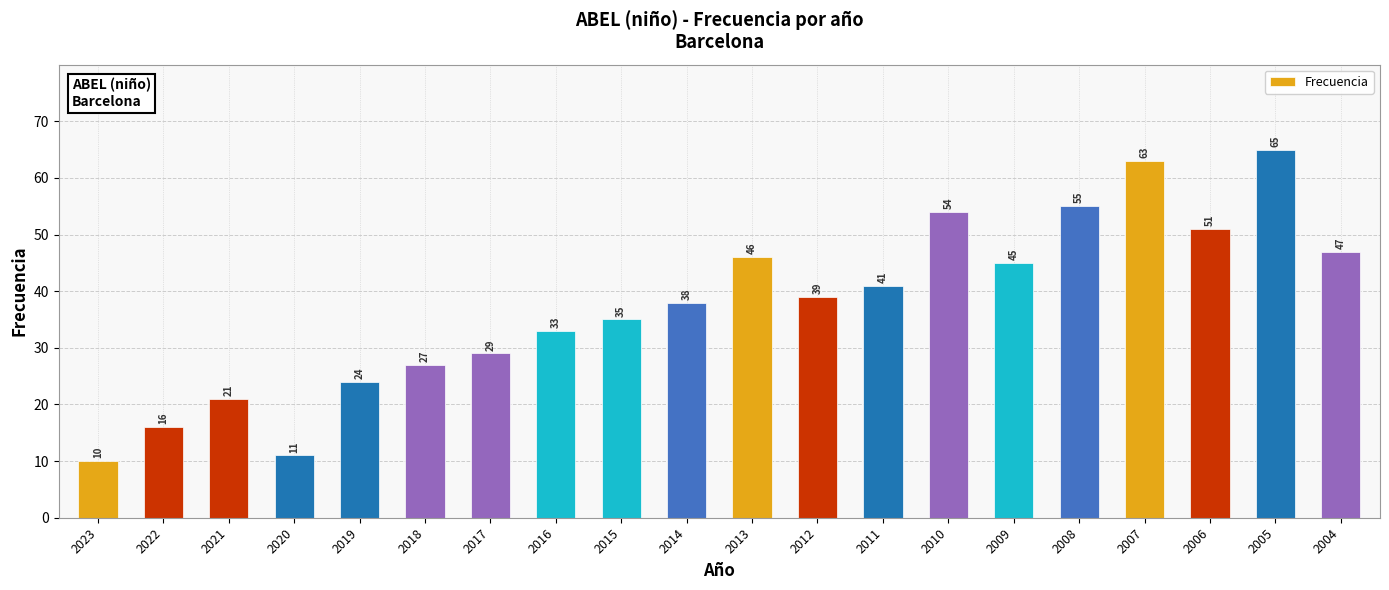

List the labels in order of value, smallest first.

2023, 2020, 2022, 2021, 2019, 2018, 2017, 2016, 2015, 2014, 2012, 2011, 2009, 2013, 2004, 2006, 2010, 2008, 2007, 2005